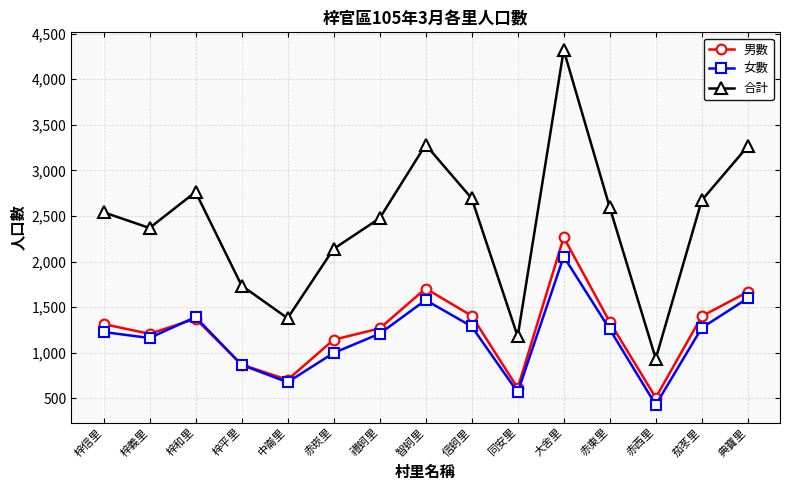

Is it true that 合計 equals 4554 at 梓和里?

False